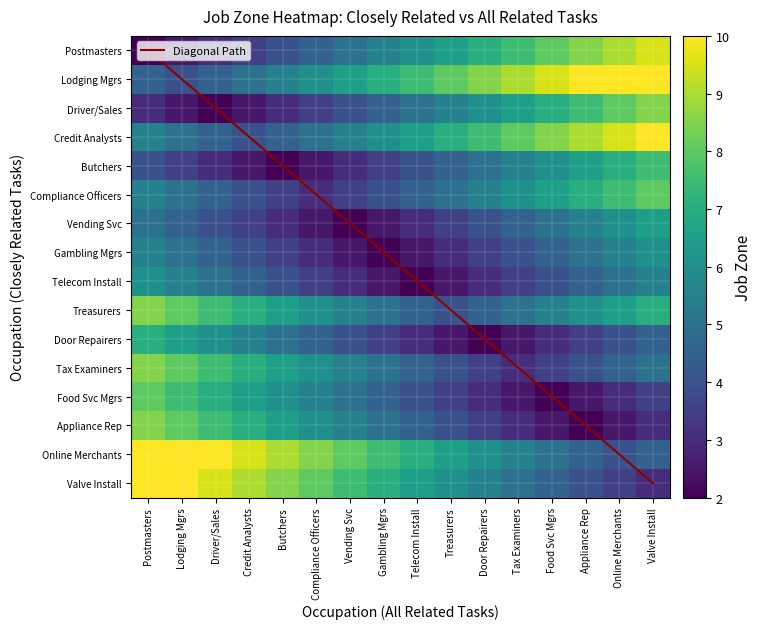

Where does the Treasurers series first go above 6?

Postmasters